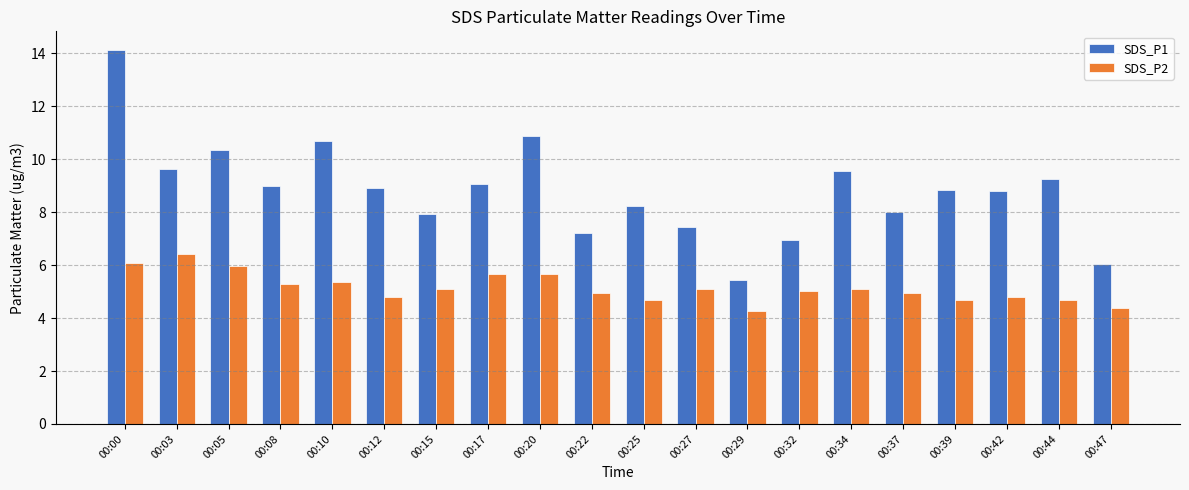

Is the value of SDS_P2 at 00:15 greater than the value of SDS_P1 at 00:08?

No